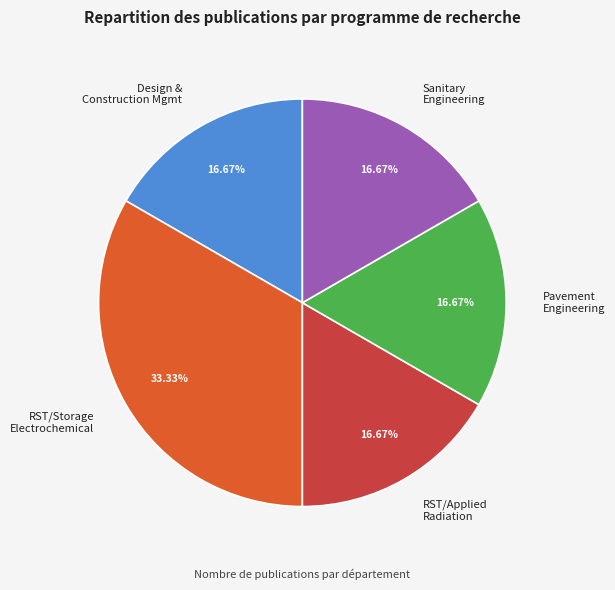

To the nearest percent, what portion does Sanitary Engineering represent?

17%